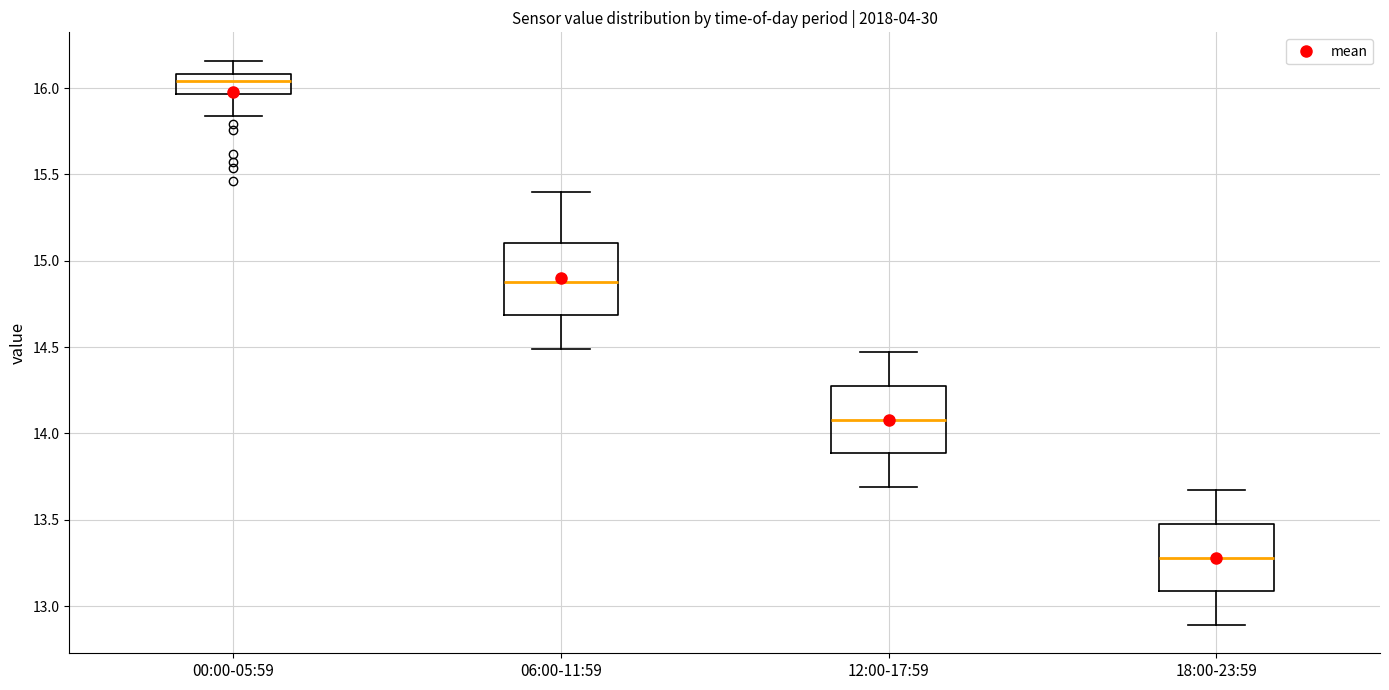

Which box has the lowest median line?

18:00-23:59